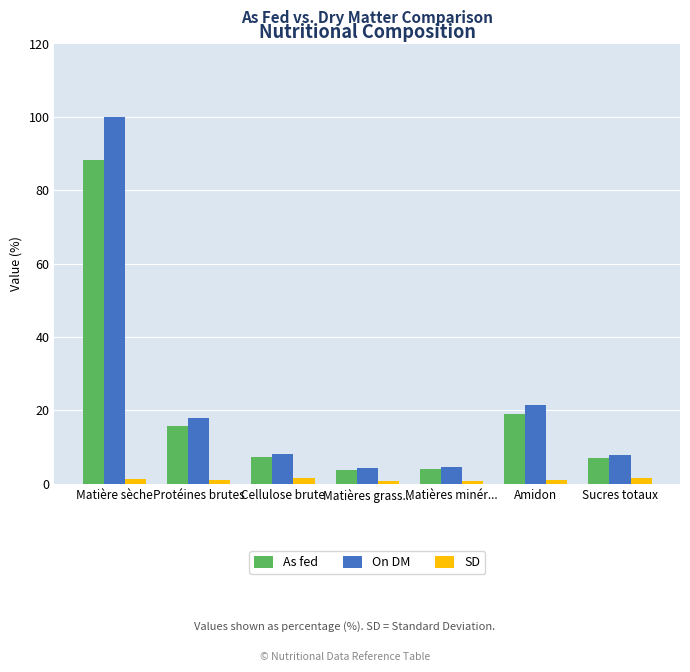

What is the value of the As fed bar at the 6th from the left?

18.9